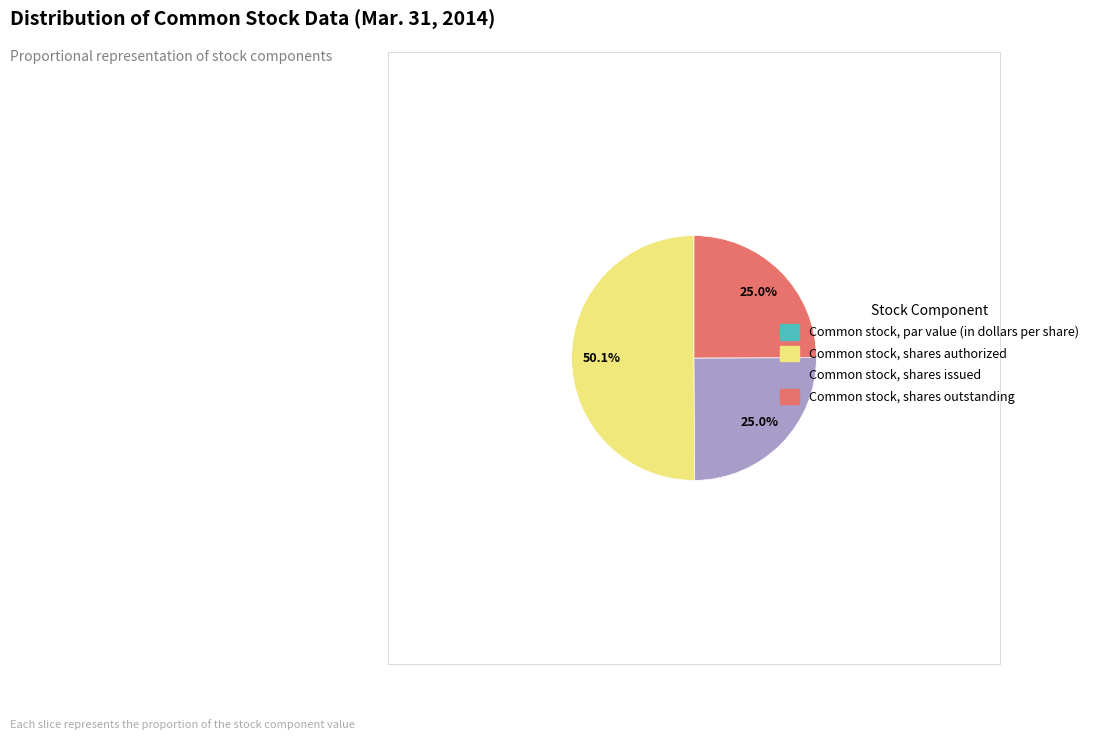

What percentage is the Common stock, shares authorized slice, to the nearest percent?

50%